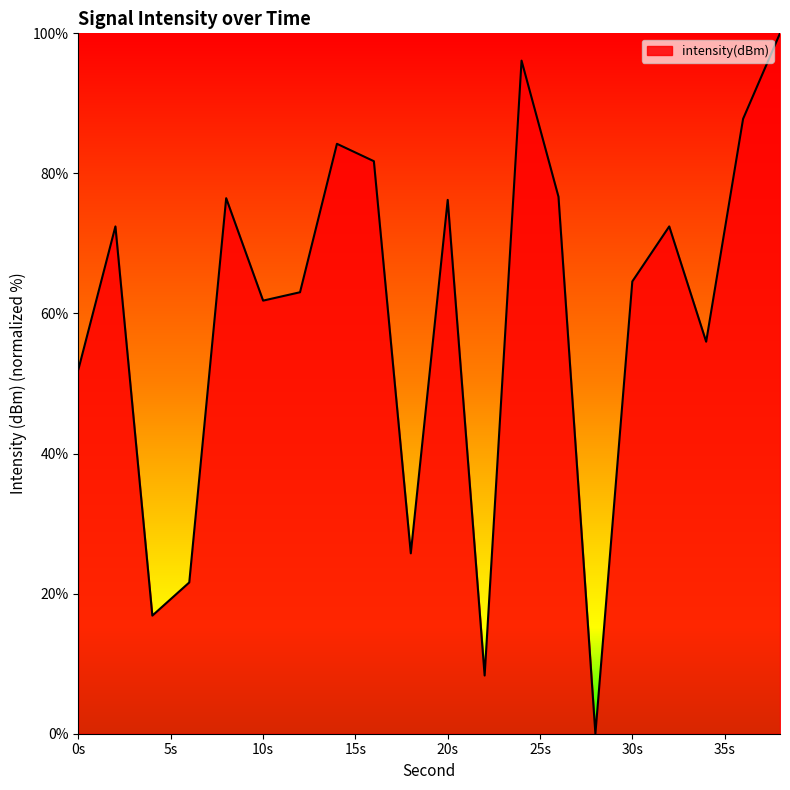

What is the difference between the maximum and minimum values?

100.0